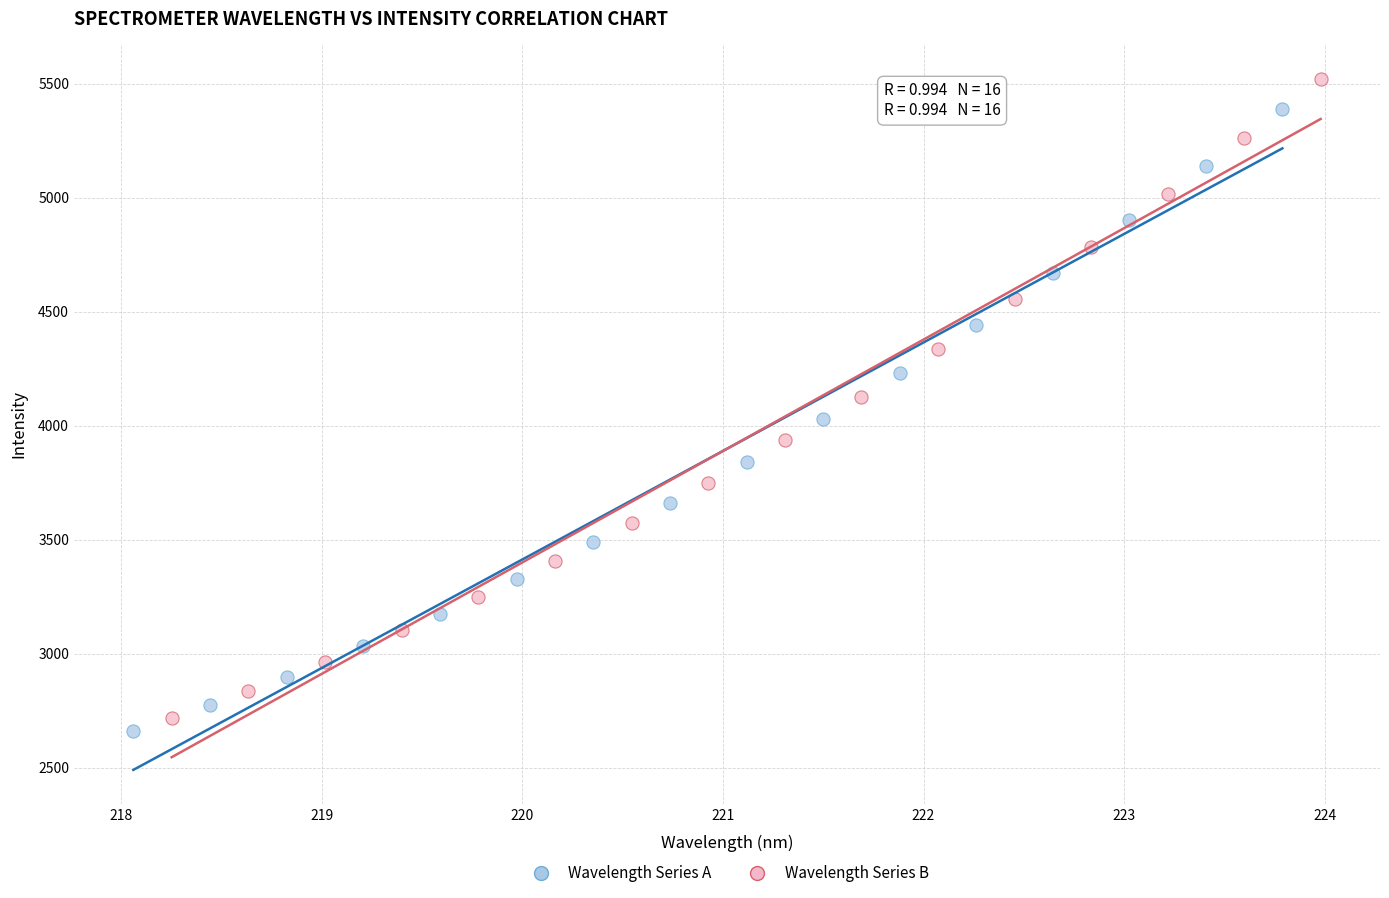

Which series has the widest spread of Y values?

Wavelength Series B